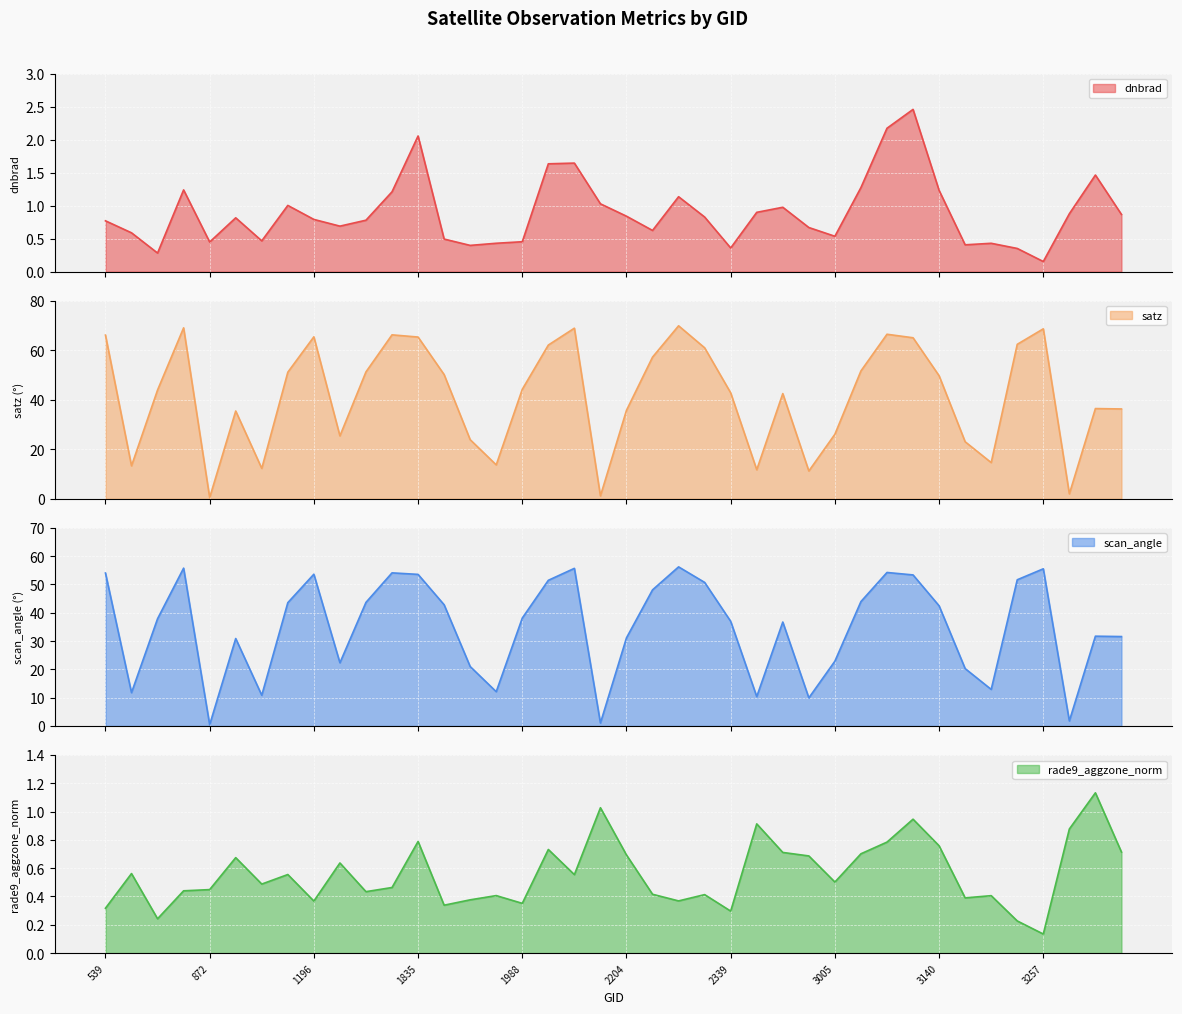

After their last crossing, which series has the higher values: dnbrad or scan_angle?

scan_angle